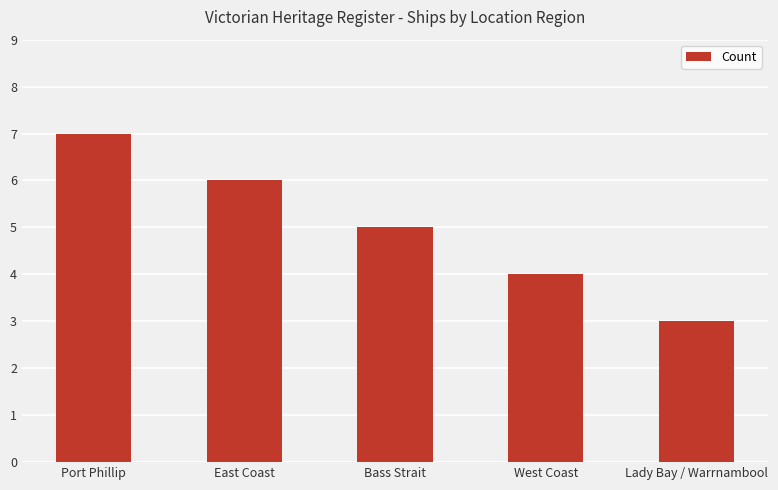

Approximately how many times larger is the value at Bass Strait compared to East Coast?

0.8